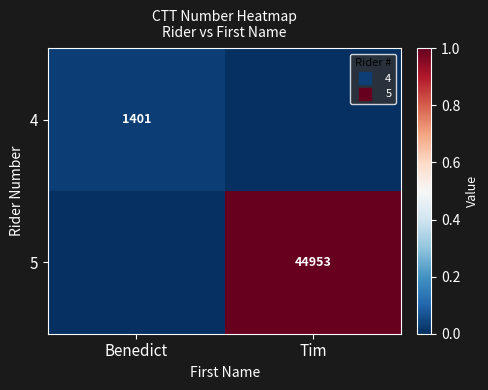

The value of 5 at Benedict is 0.6. True or false?

False